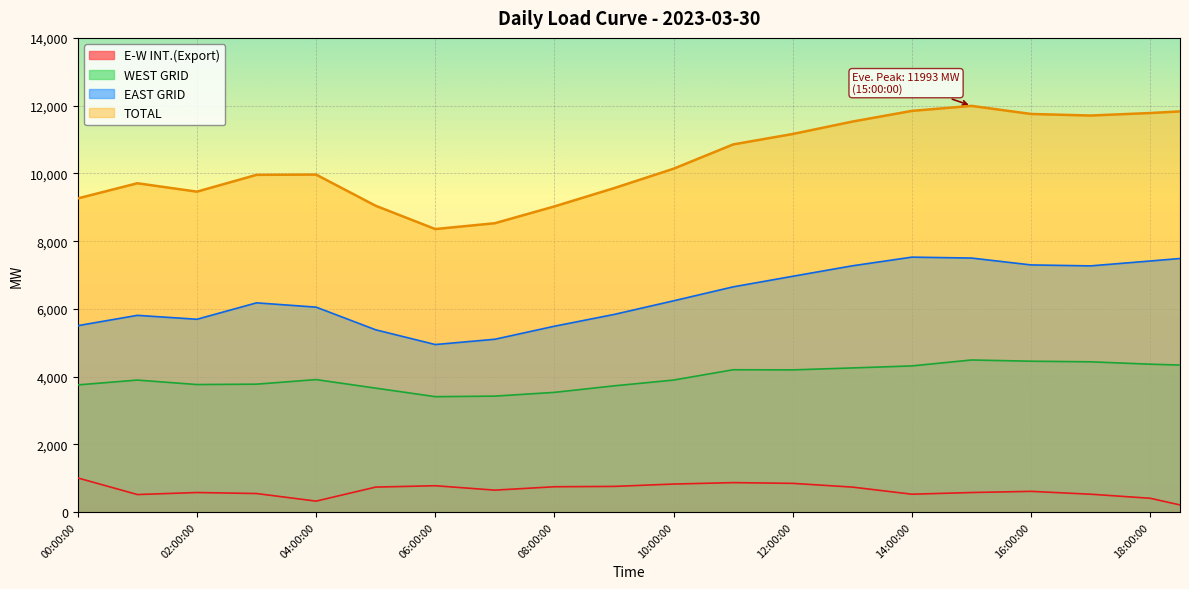

What is the highest value of the E-W INT.(Export) series?

1010.0